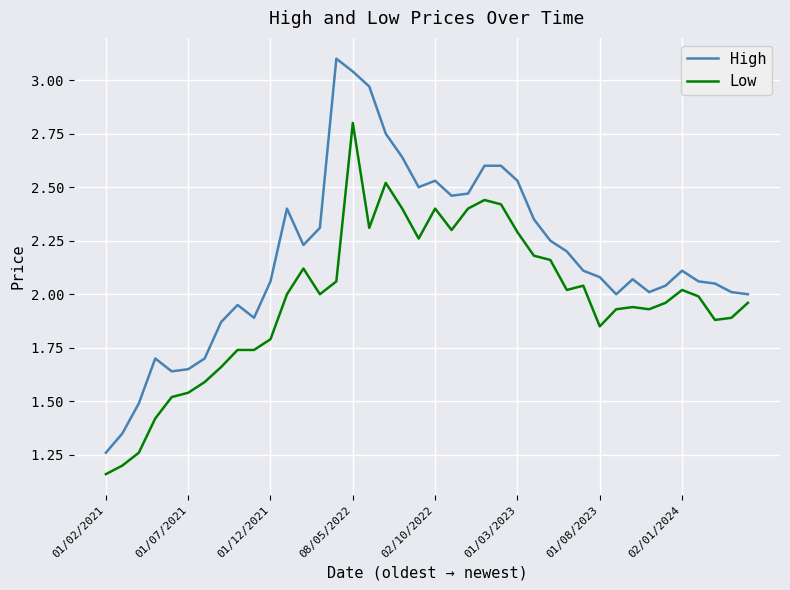

True or false: Low and High intersect in this chart.

False